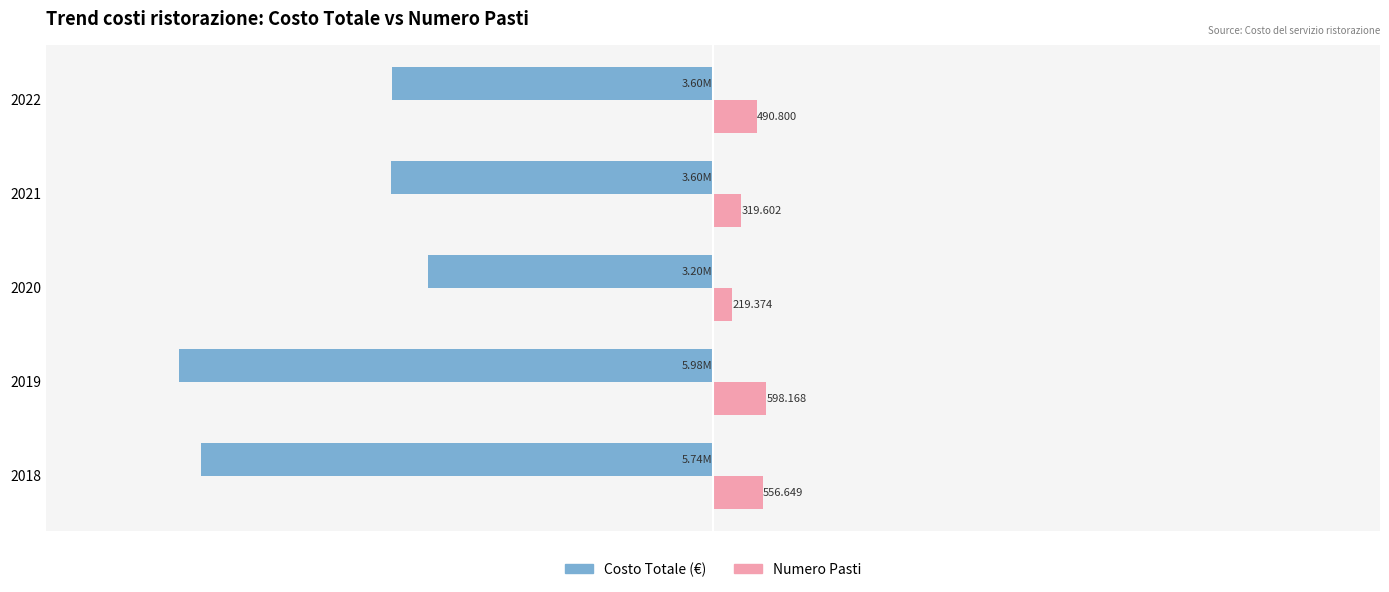

What are all the series names shown in the legend?

Costo Totale (€), Numero Pasti